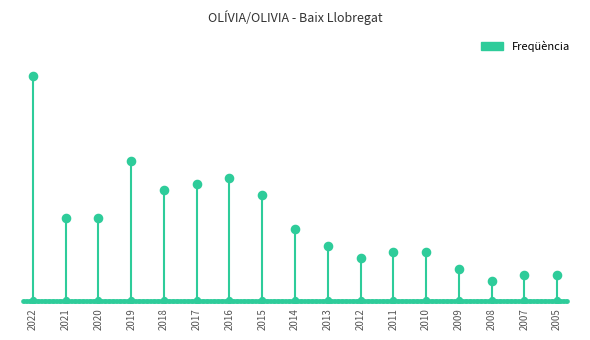

What is the change in value from 2017 to 2005?

-16